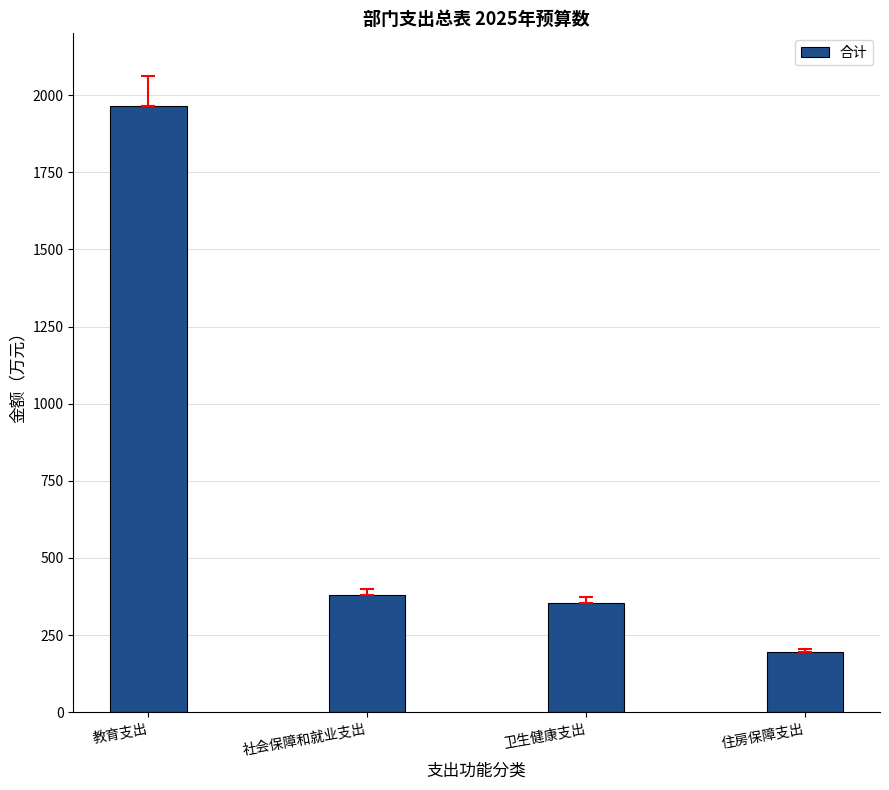

Where does the data first go above 380?

教育支出